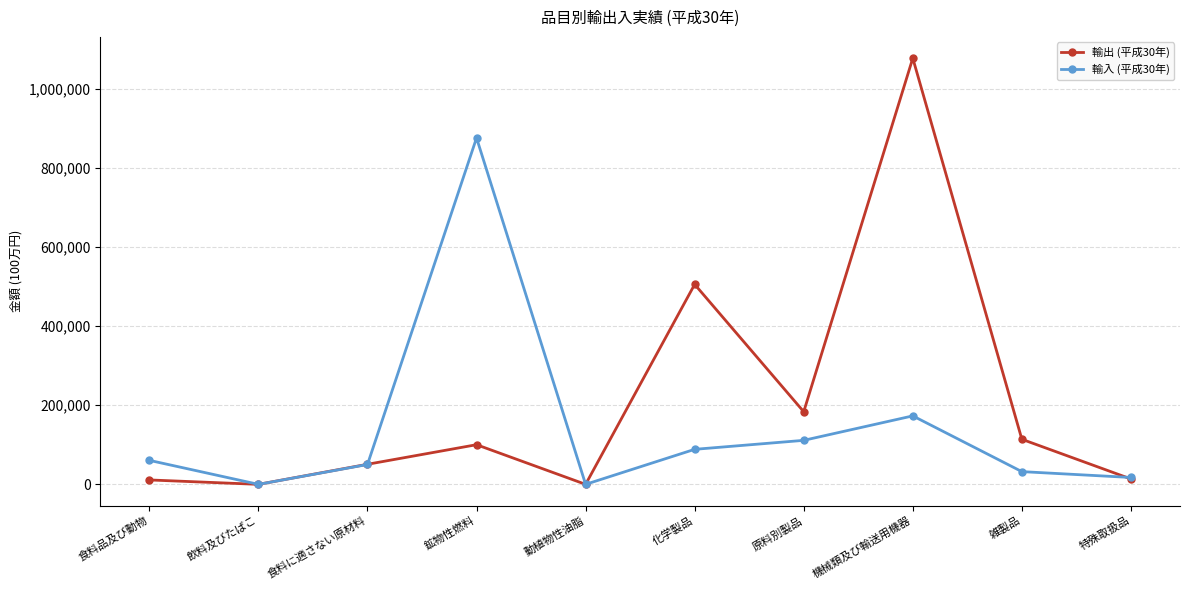

How many lines are shown in the chart?

2